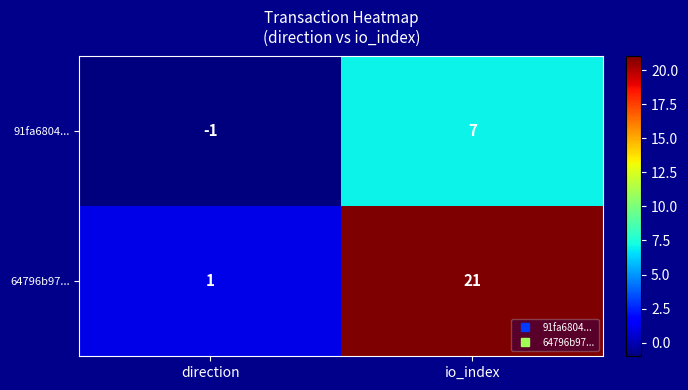

Which series has the largest range (max minus min)?

64796b97...